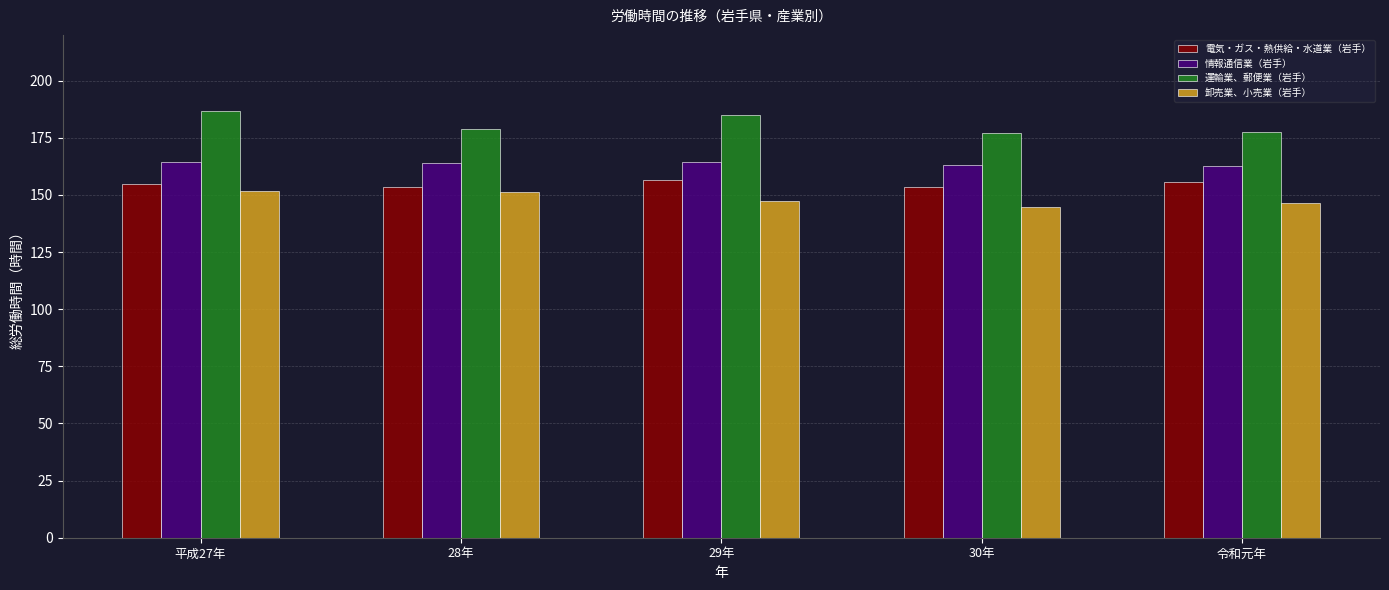

What is the difference between the maximum and minimum values in the 運輸業、郵便業（岩手） series?

9.6